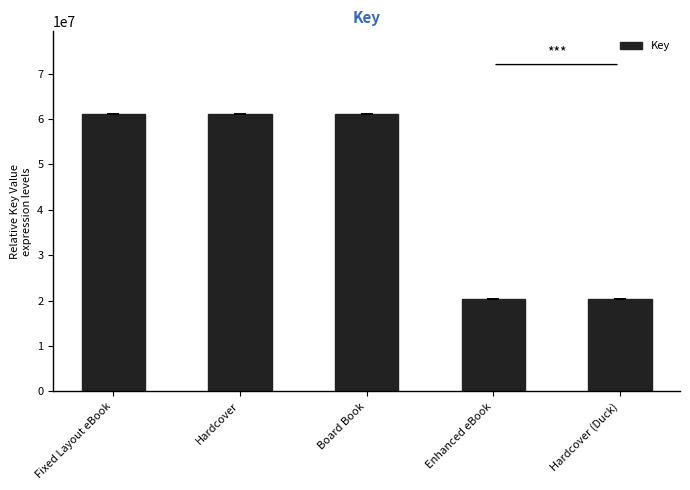

What is the ratio of the value at Board Book to the value at Enhanced eBook?

3.0